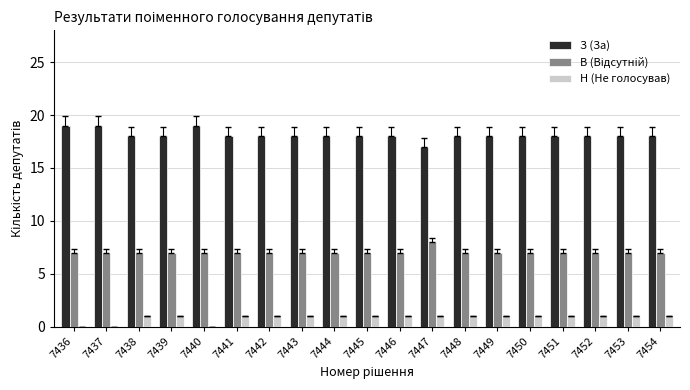

What value does the З (За) series have at 7436?

19